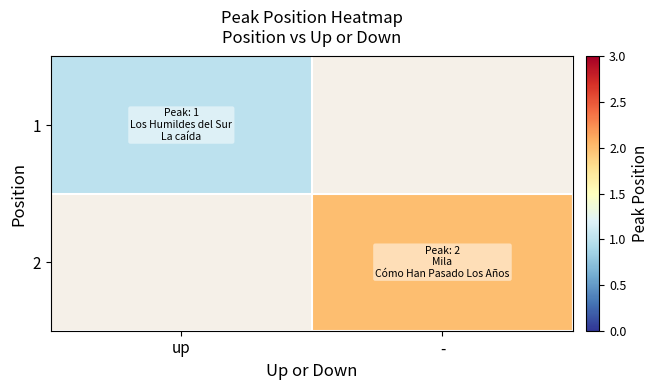

At up, list the series in order from smallest to largest.

1, 2